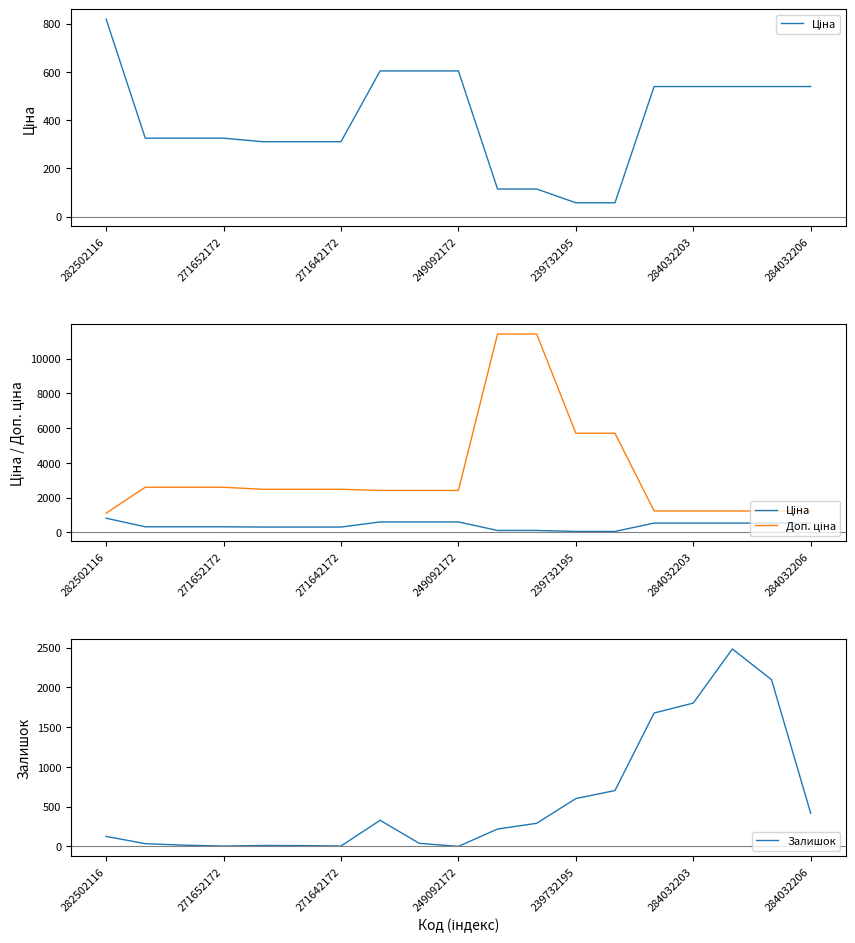

Is it true that Залишок equals 417 at 284032206?

True